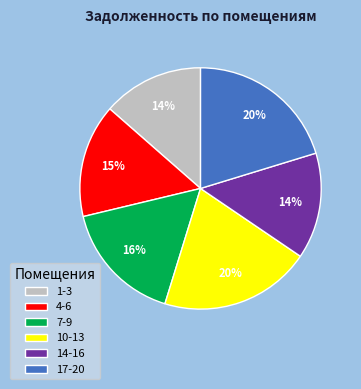

To the nearest percent, what is the average slice percentage?

17%